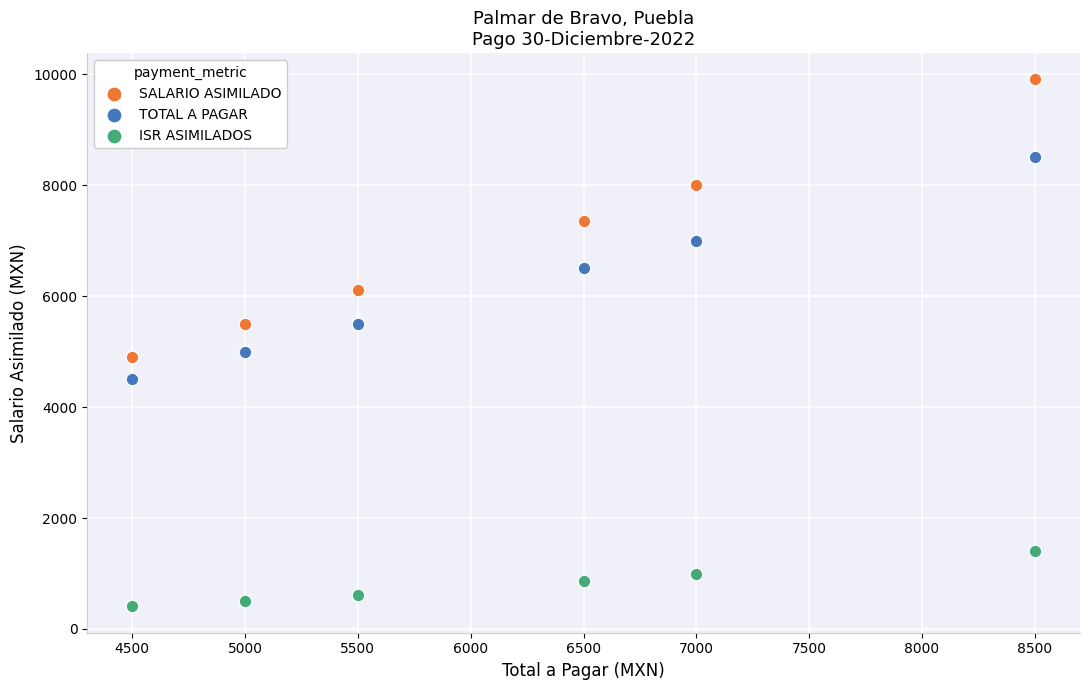

What are all the series names shown in the legend?

SALARIO ASIMILADO, TOTAL A PAGAR, ISR ASIMILADOS